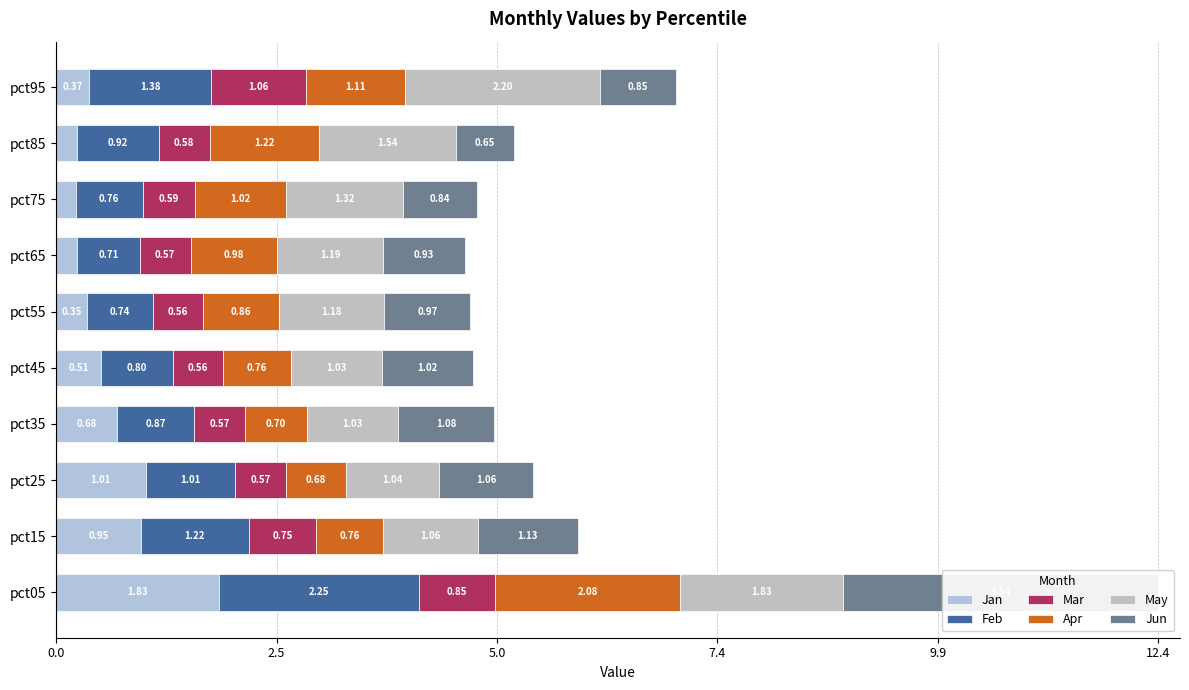

Reading left to right, what are all the values shown in this chart?

Jan: 1.8	1.0	1.0	0.7	0.5	0.3	0.2	0.2	0.2	0.4
Feb: 2.3	1.2	1.0	0.9	0.8	0.7	0.7	0.8	0.9	1.4
Mar: 0.9	0.8	0.6	0.6	0.6	0.6	0.6	0.6	0.6	1.1
Apr: 2.1	0.8	0.7	0.7	0.8	0.9	1.0	1.0	1.2	1.1
May: 1.8	1.1	1.0	1.0	1.0	1.2	1.2	1.3	1.5	2.2
Jun: 3.5	1.1	1.1	1.1	1.0	1.0	0.9	0.8	0.7	0.8